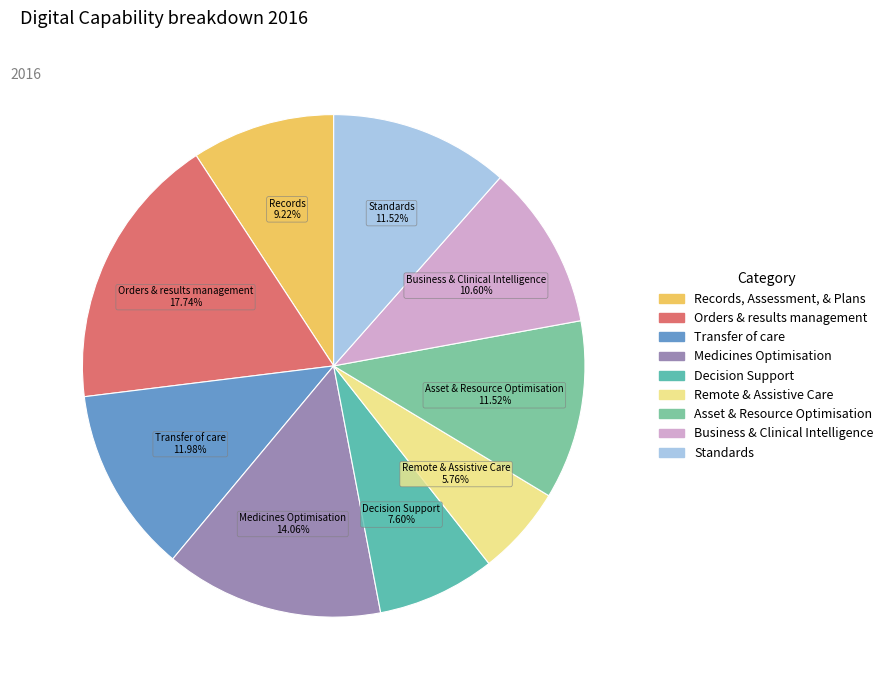

To the nearest percent, what is the difference between the Asset & Resource Optimisation and Medicines Optimisation slice percentages?

3%